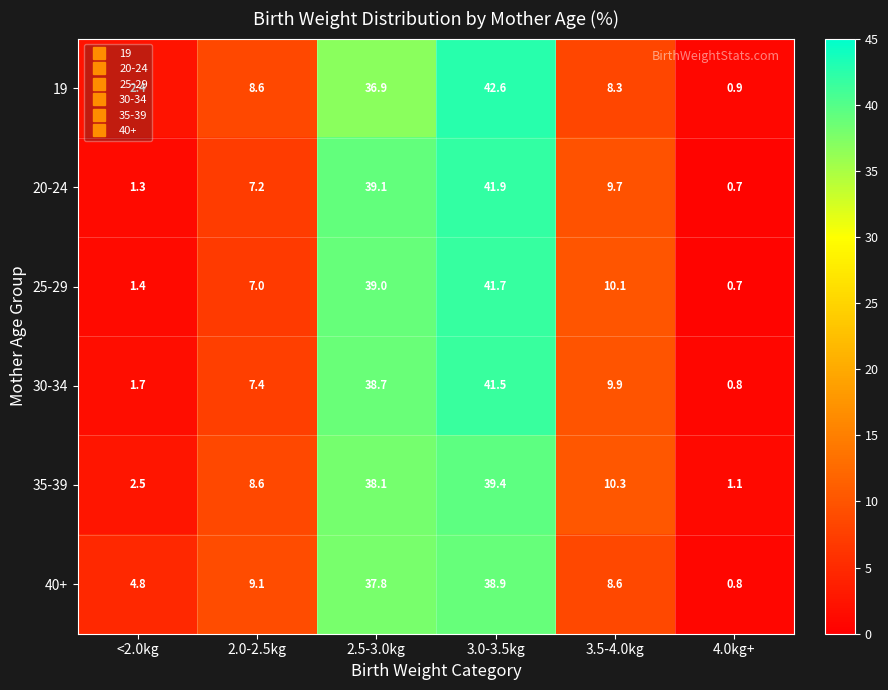

Which series changed the most between 2.0-2.5kg and 3.5-4.0kg?

25-29